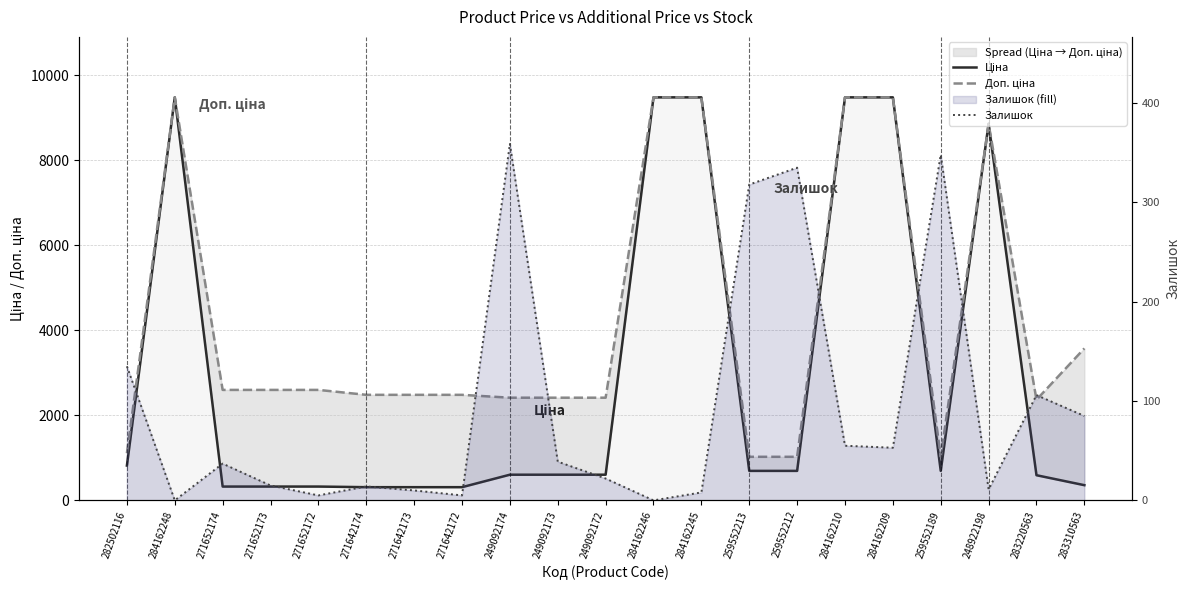

True or false: Залишок and Ціна intersect in this chart.

False